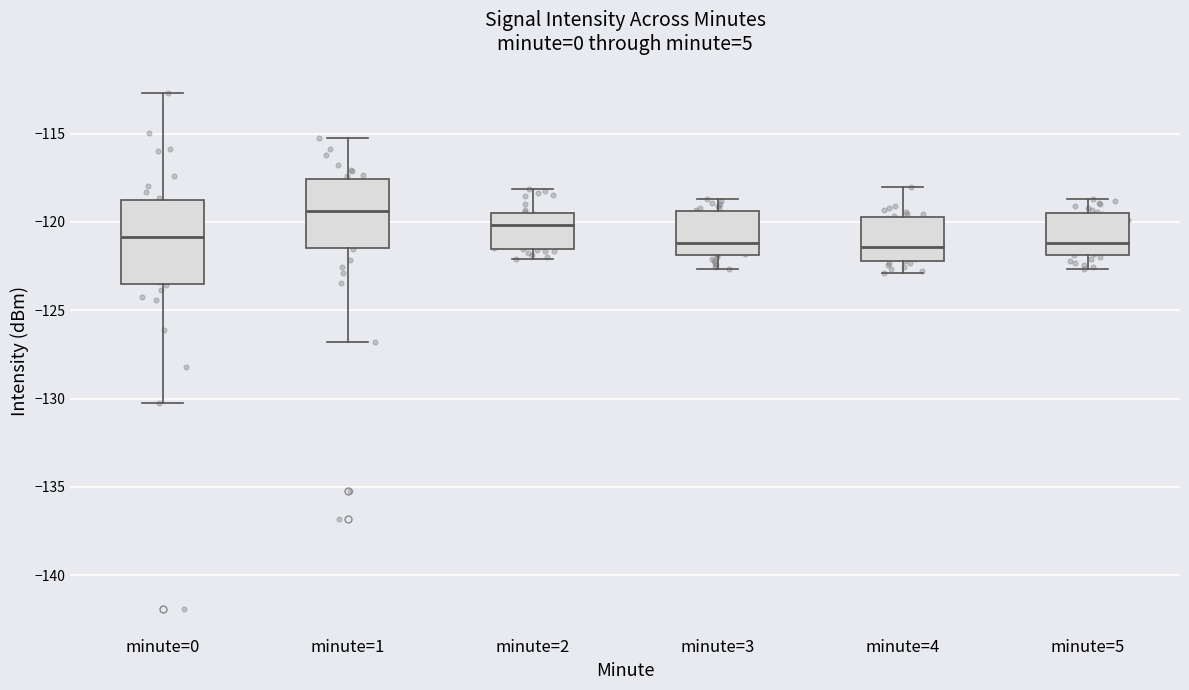

Reading left to right, transcribe this box plot: for each box, give where its median line is, the range the box spans, and where its two whiskers end, as read against the y-axis. The values are not printed on the chart, so give them approximately, as read against the axis.

minute=0: median -121.0, box -123.5 to -118.5, whiskers -130.0 to -112.5
minute=1: median -119.5, box -121.5 to -117.5, whiskers -127.0 to -115.0
minute=2: median -120.0, box -121.5 to -119.5, whiskers -122.0 to -118.0
minute=3: median -121.0, box -122.0 to -119.5, whiskers -122.5 to -118.5
minute=4: median -121.5, box -122.0 to -119.5, whiskers -123.0 to -118.0
minute=5: median -121.0, box -122.0 to -119.5, whiskers -122.5 to -118.5